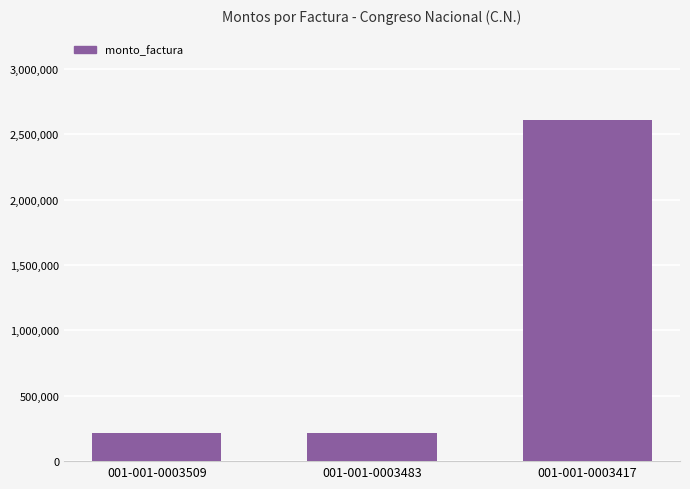

Reading left to right, extract all data points from this chart.

001-001-0003509=214999	001-001-0003483=214999	001-001-0003417=2609850